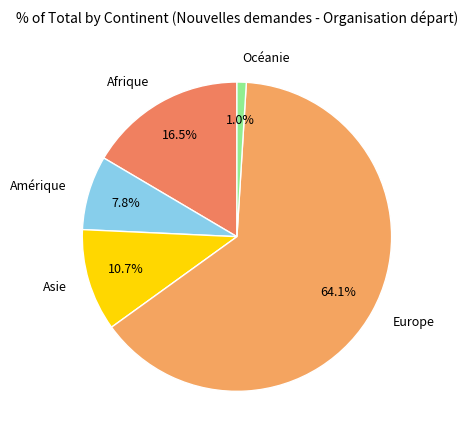

Combined, what portion of the pie is Afrique and Océanie?

17.5%